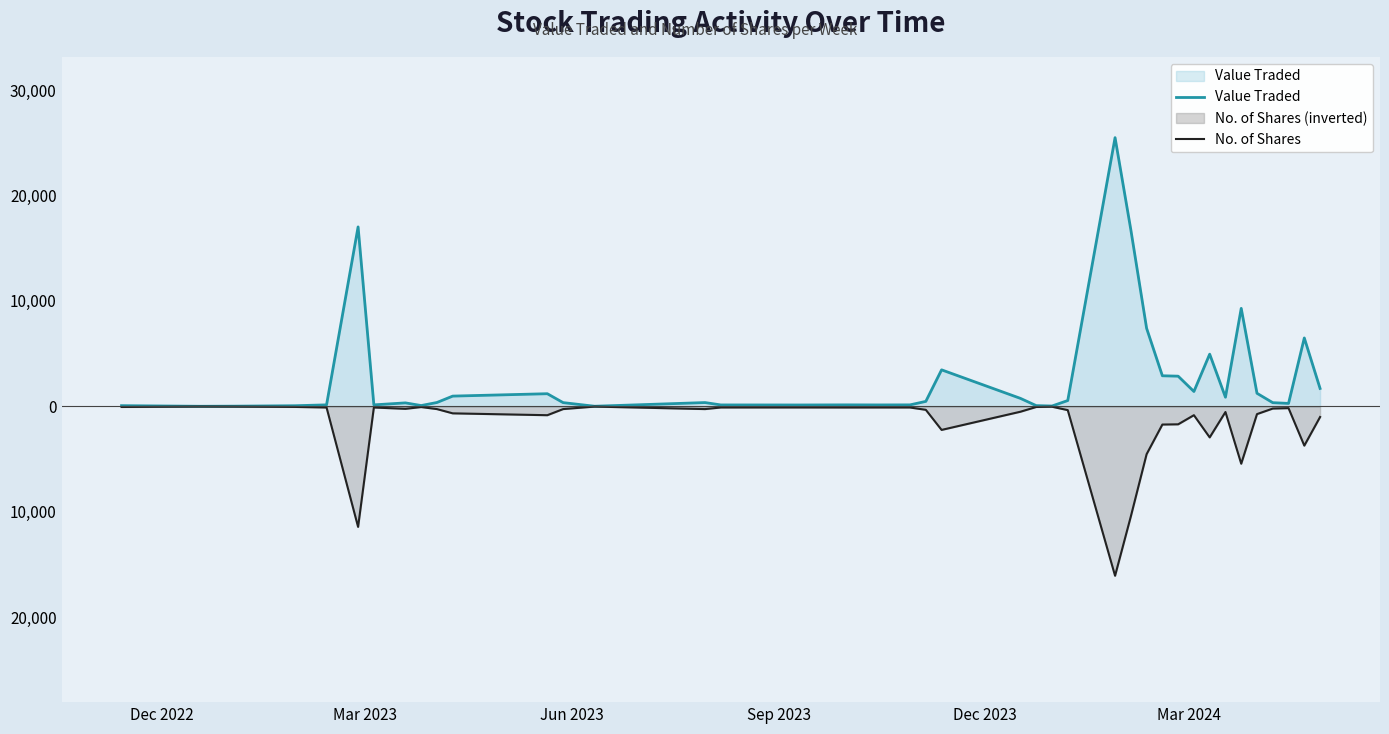

How many distinct data groups are displayed?

2